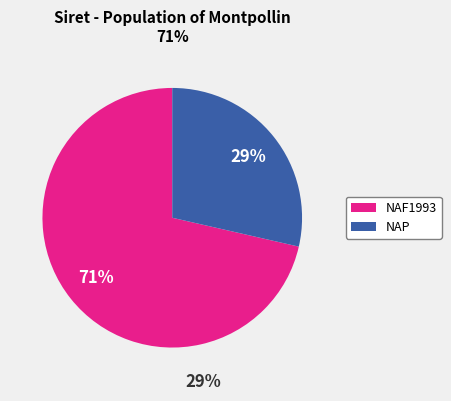

Is there any slice that represents more than half of the pie?

Yes